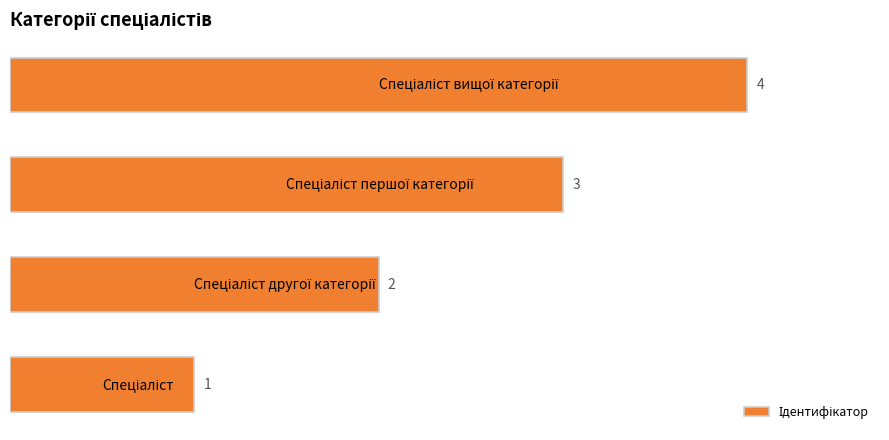

What is the sum of all values?

10